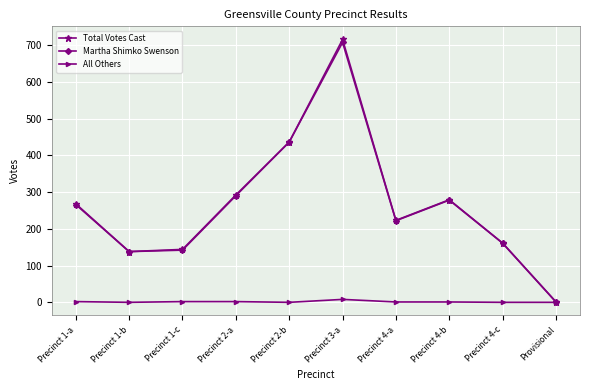

Which label corresponds to the largest value in the chart?

Precinct 3-a